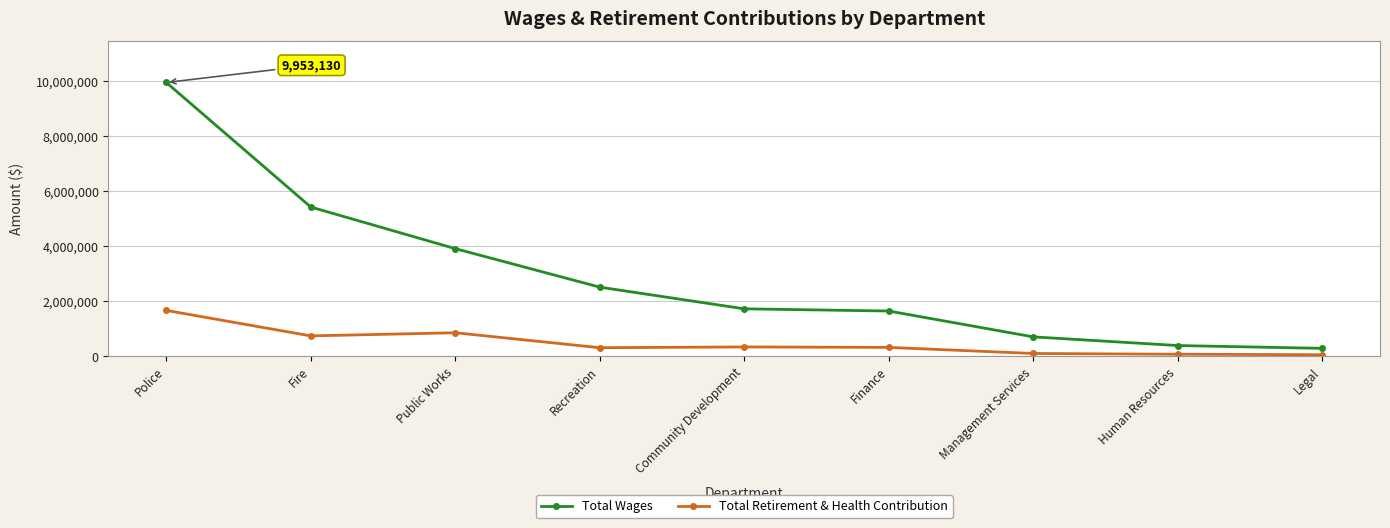

At which label is Total Retirement & Health Contribution closest to 866607?

Public Works